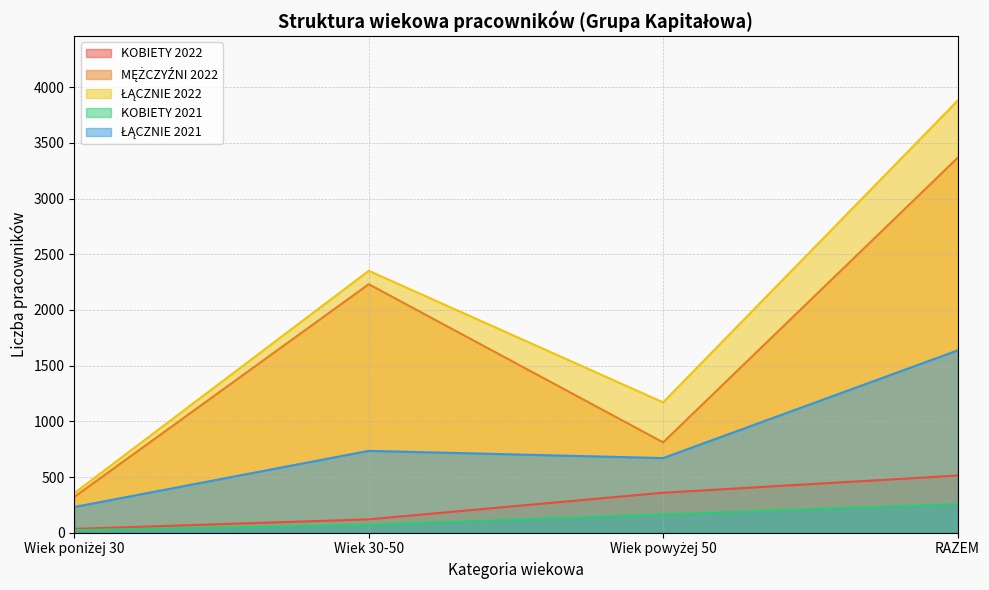

The value of ŁĄCZNIE 2022 at Wiek powyżej 50 is 1170. True or false?

True